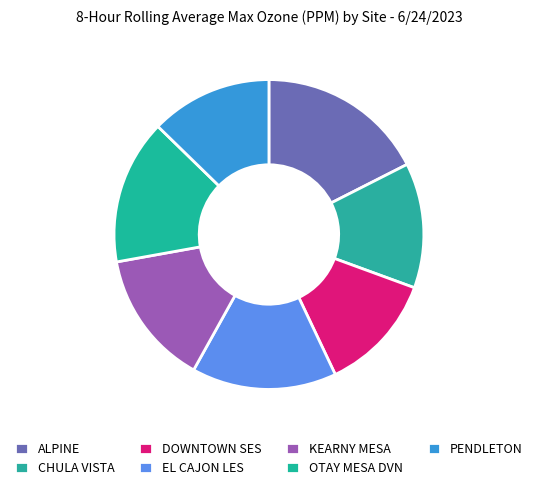

Combined, what portion of the pie is EL CAJON LES and DOWNTOWN SES?

27.5%